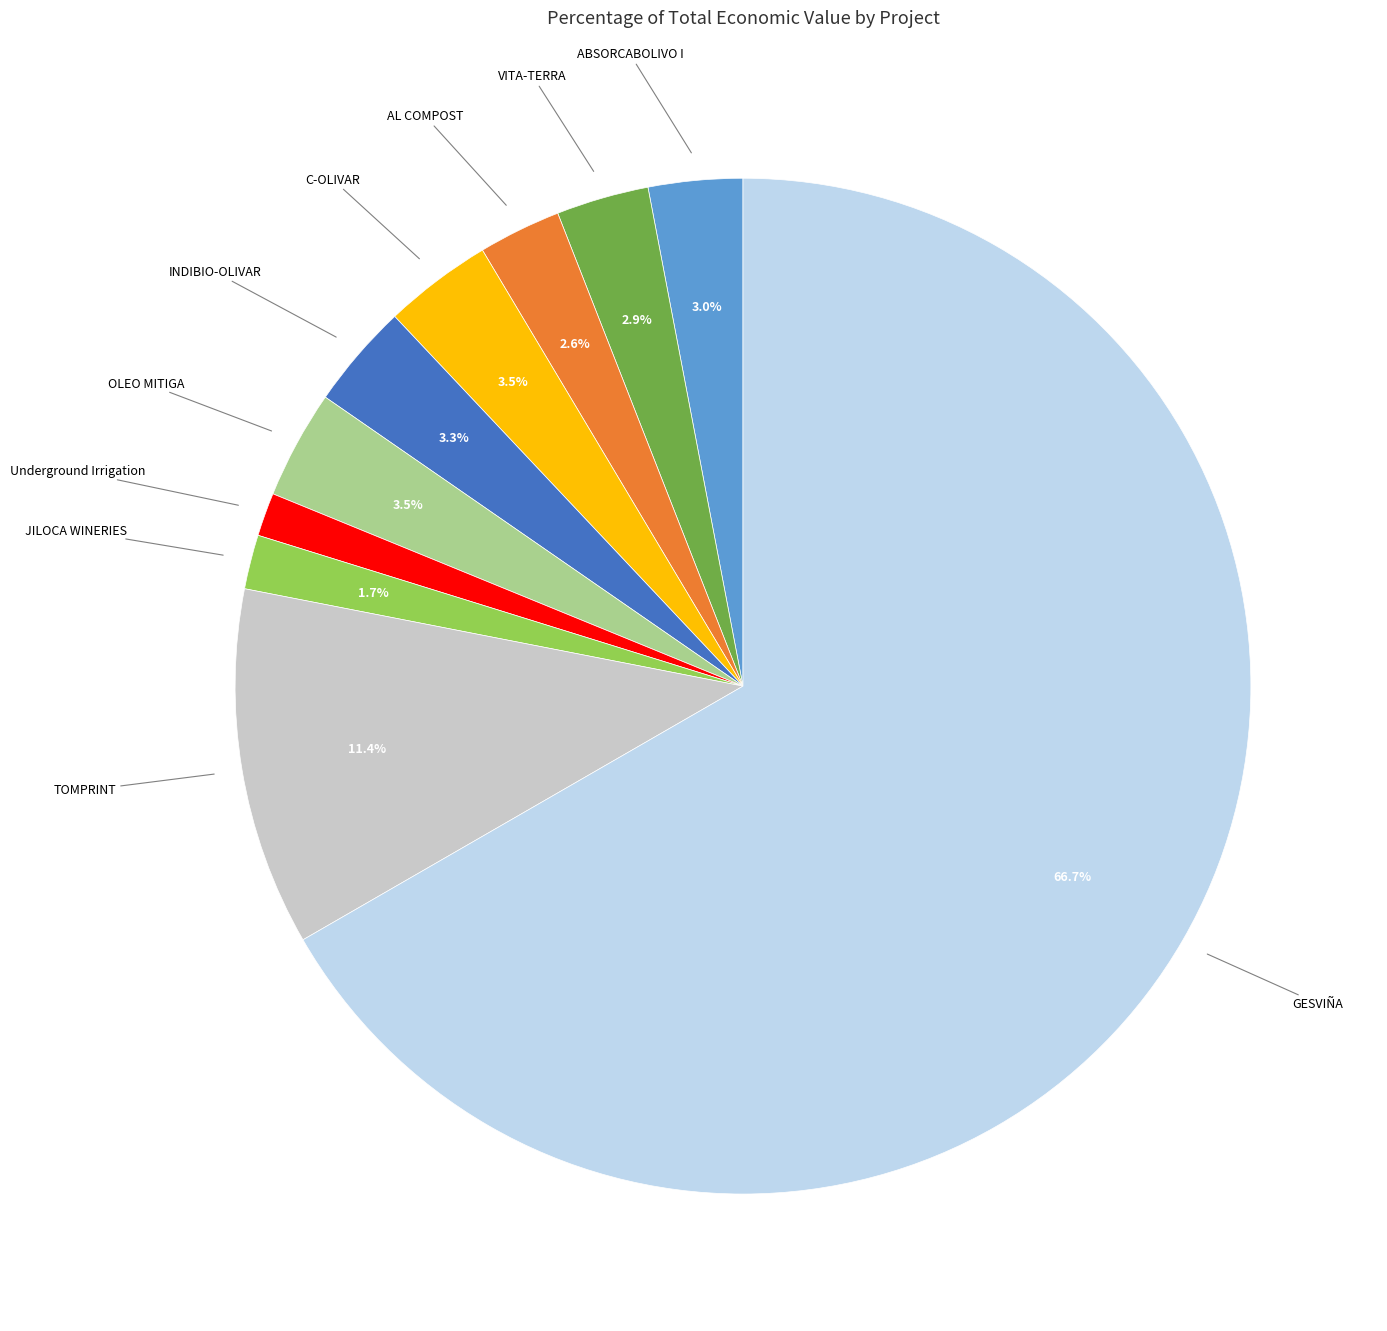

Does any single category account for the majority?

Yes